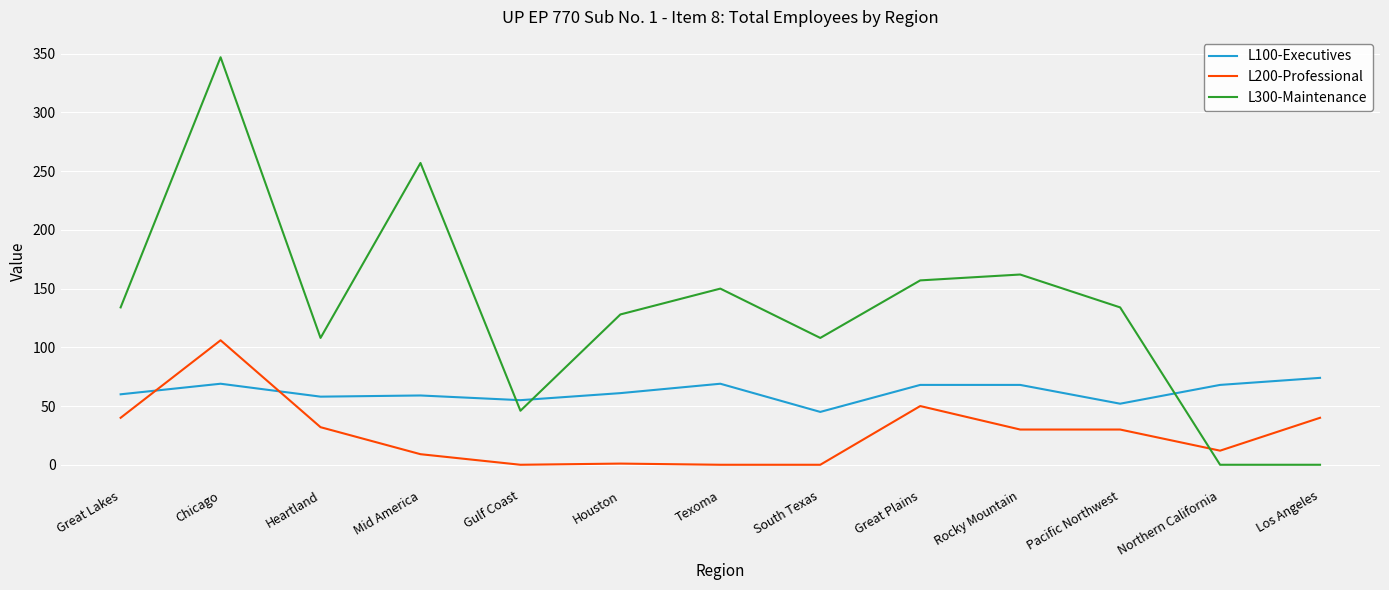

What is the difference between the maximum and minimum values in the L300-Maintenance series?

347